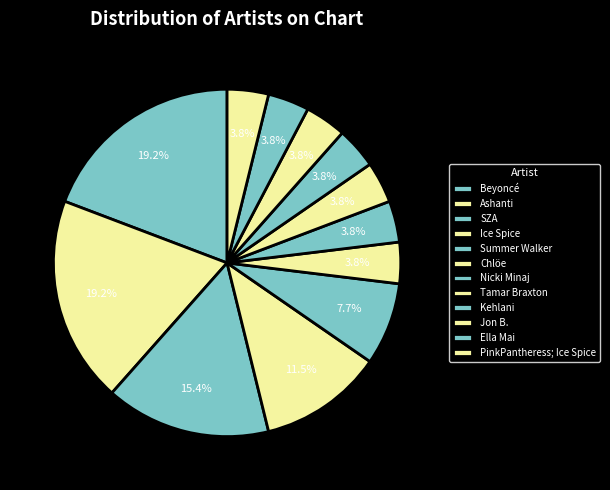

Approximately how many times larger is the value at Summer Walker compared to Ella Mai?

2.0